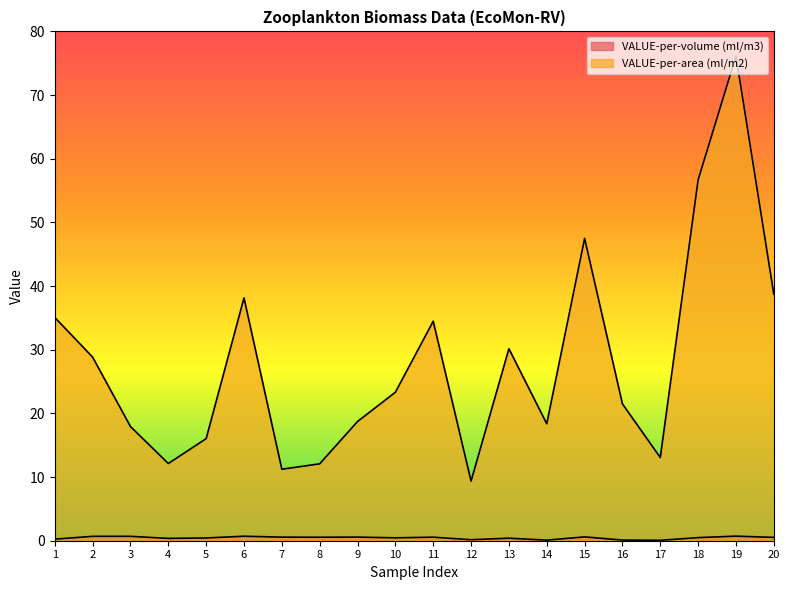

List the labels in order of VALUE-per-volume (ml/m3) value, largest first.

19, 6, 3, 2, 15, 9, 7, 11, 8, 20, 18, 10, 5, 13, 4, 1, 12, 16, 14, 17